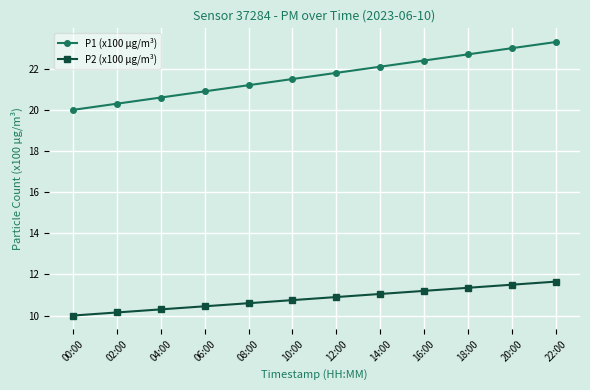

Which label corresponds to the largest value in the chart?

22:00